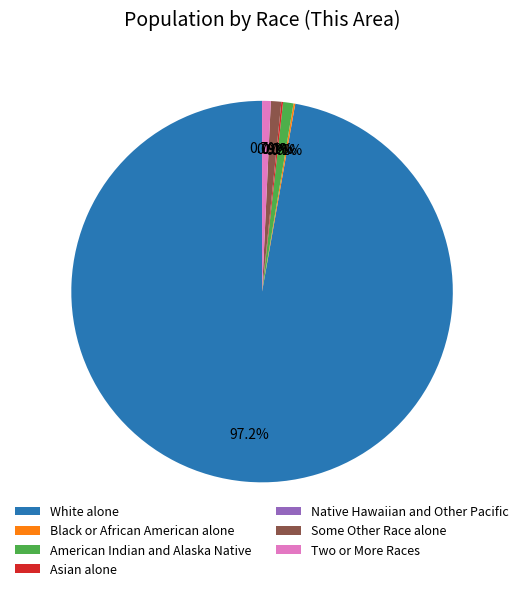

Which slice is the smallest?

Native Hawaiian and Other Pacific